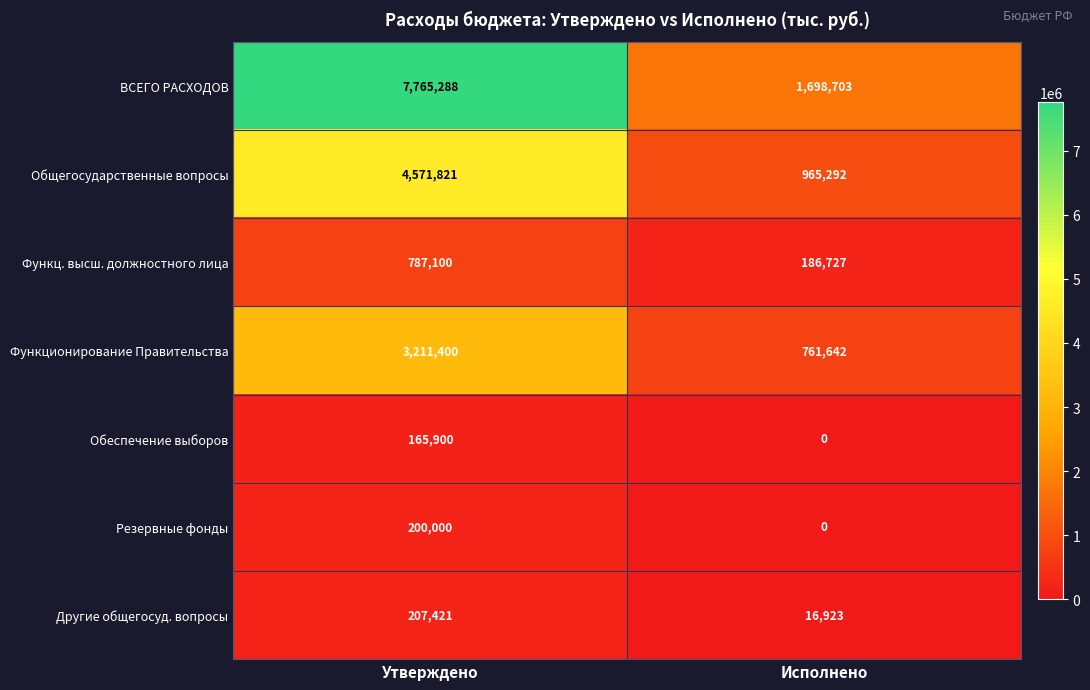

True or false: ВСЕГО РАСХОДОВ has a value of 7765288 at Утверждено.

True